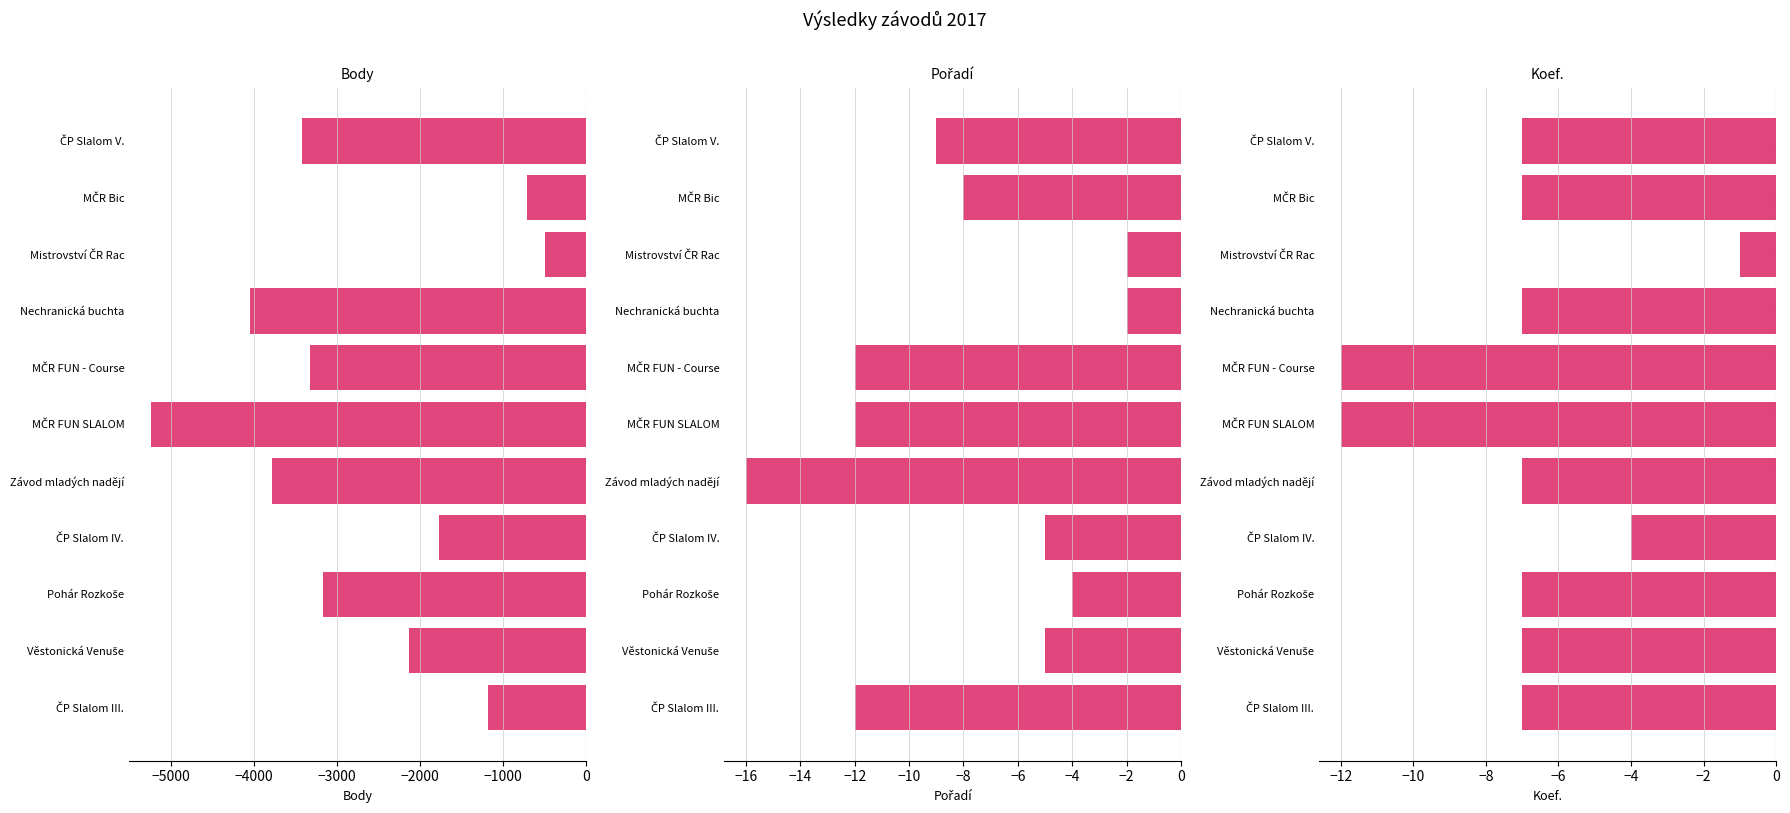

What are all the series names shown in the legend?

Body, Pořadí, Koef.